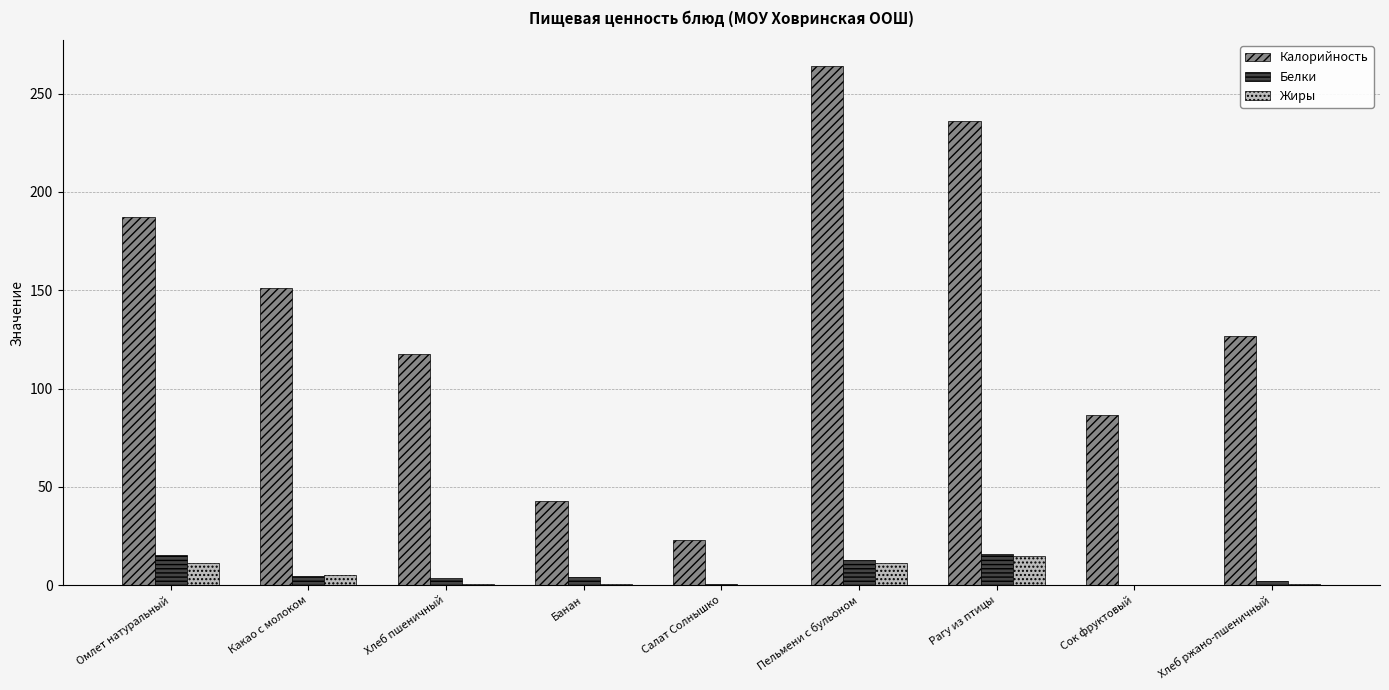

Between Омлет натуральный and Банан, which series saw the biggest shift?

Калорийность